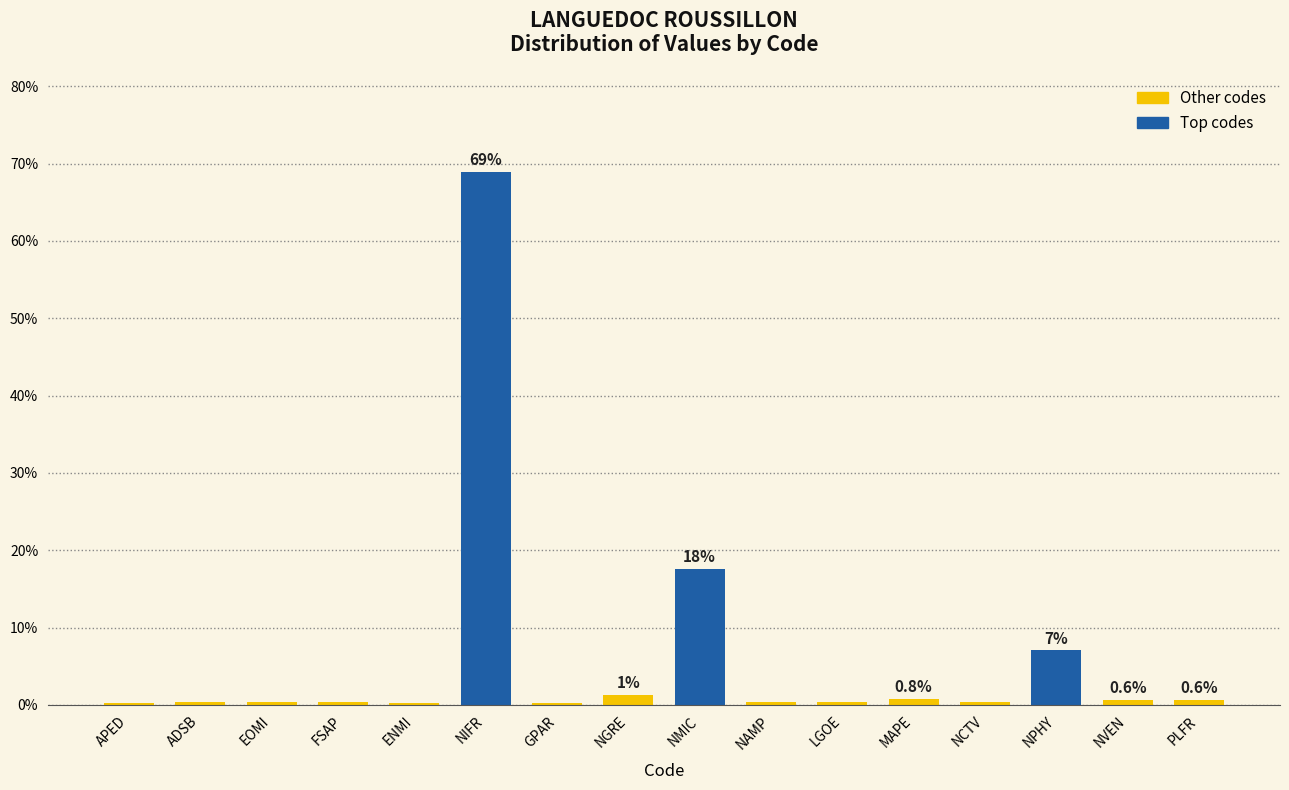

Which label corresponds to the largest value in the chart?

NIFR